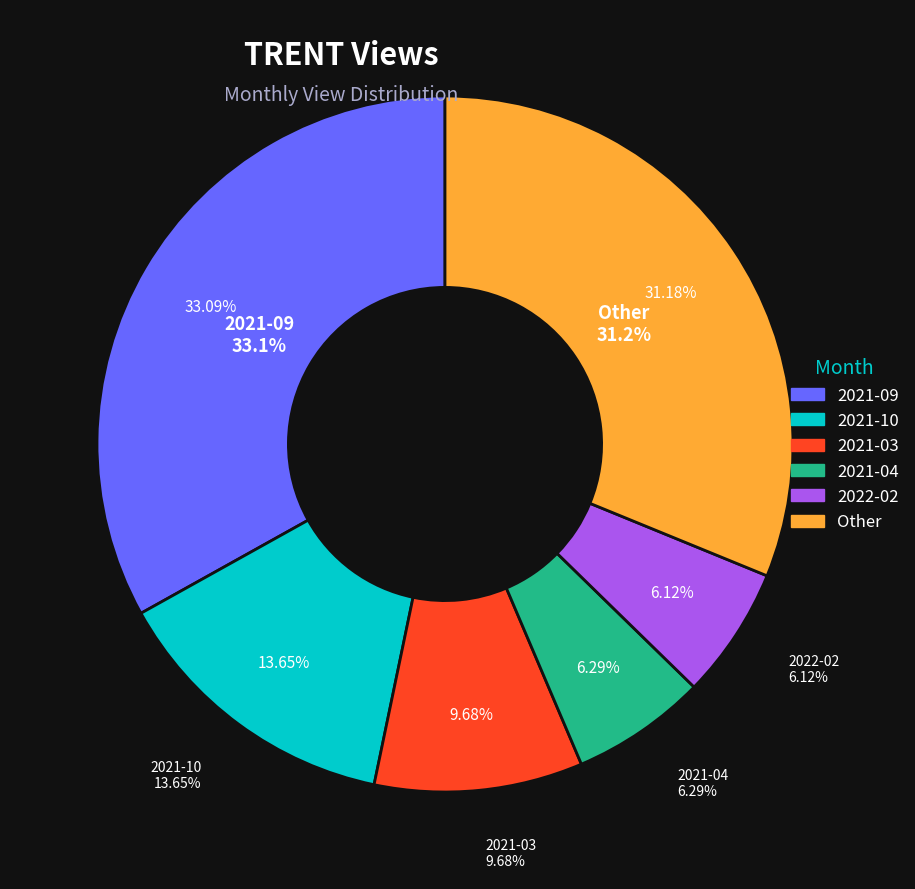

Does any single category account for the majority?

No